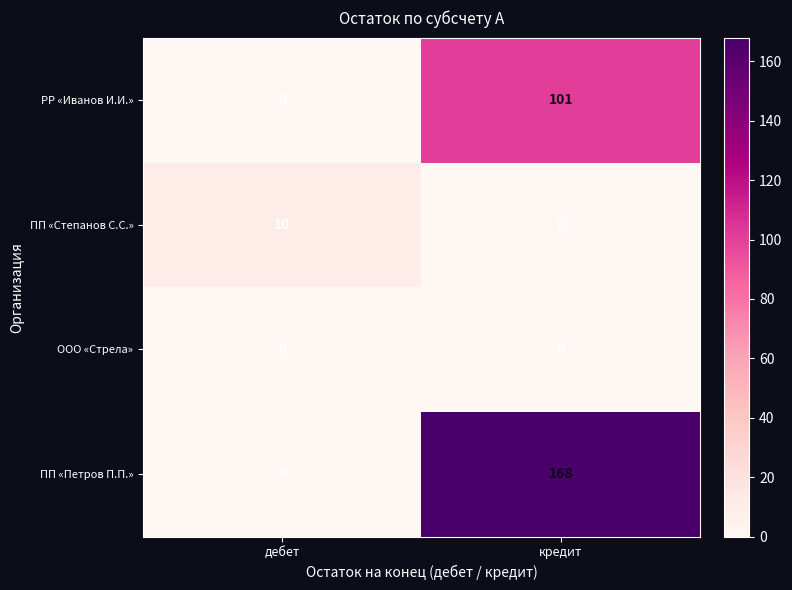

At which category is the sum across all series the highest?

кредит